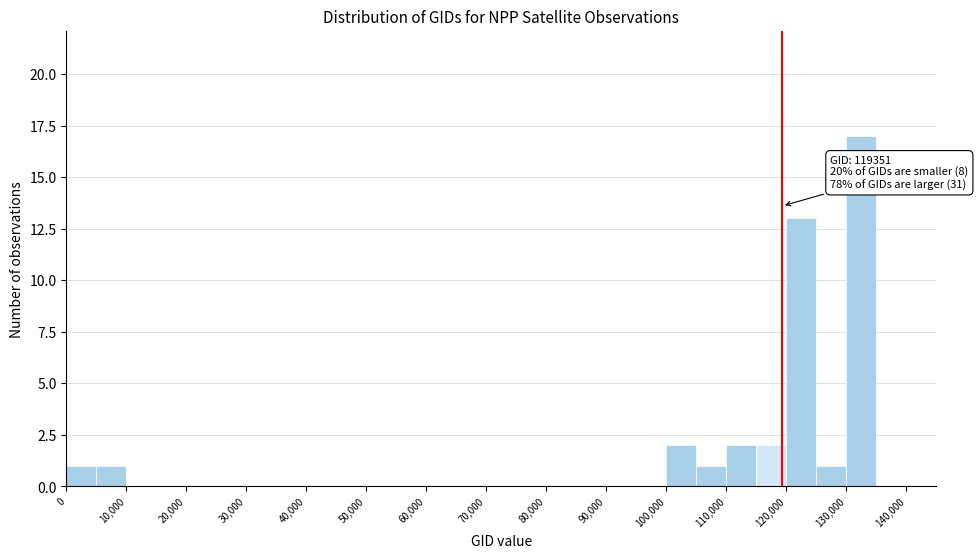

Which range on the x-axis has the tallest bar?

130000 to 135000